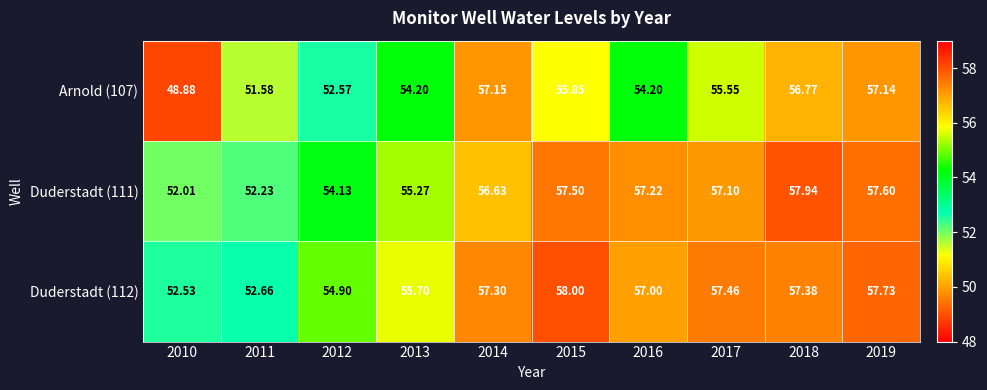

Which series has the widest spread of values?

Arnold (107)